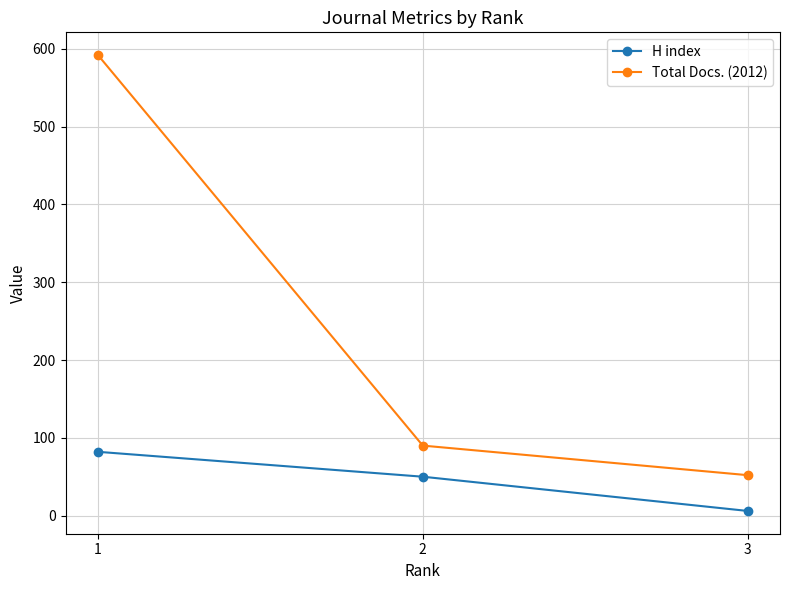

At which label does H index first exceed 50?

1